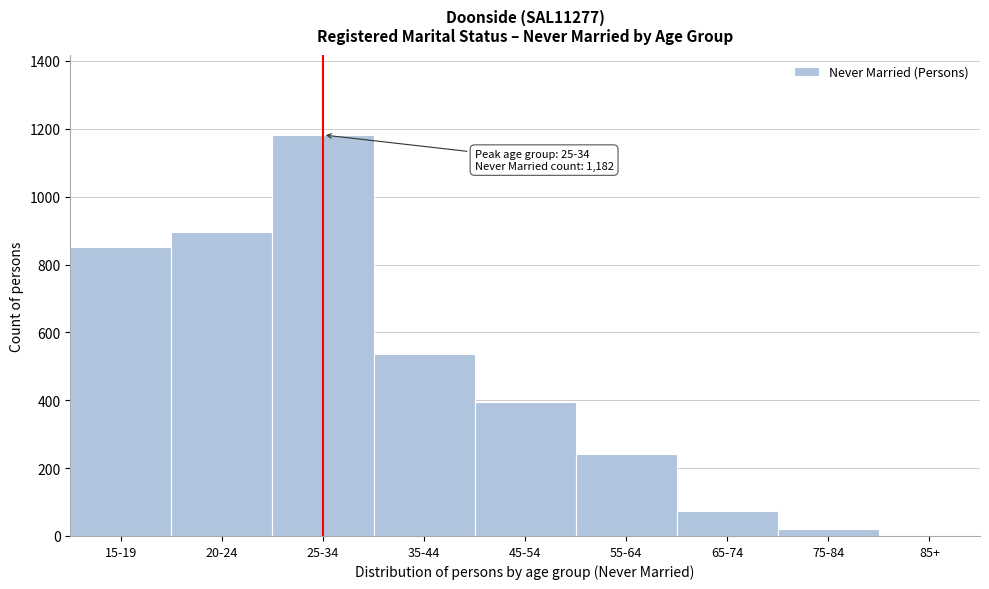

Reading right to left, transcribe all the data shown in this chart.

85+=0	75-84=21	65-74=74	55-64=241	45-54=396	35-44=537	25-34=1182	20-24=896	15-19=851